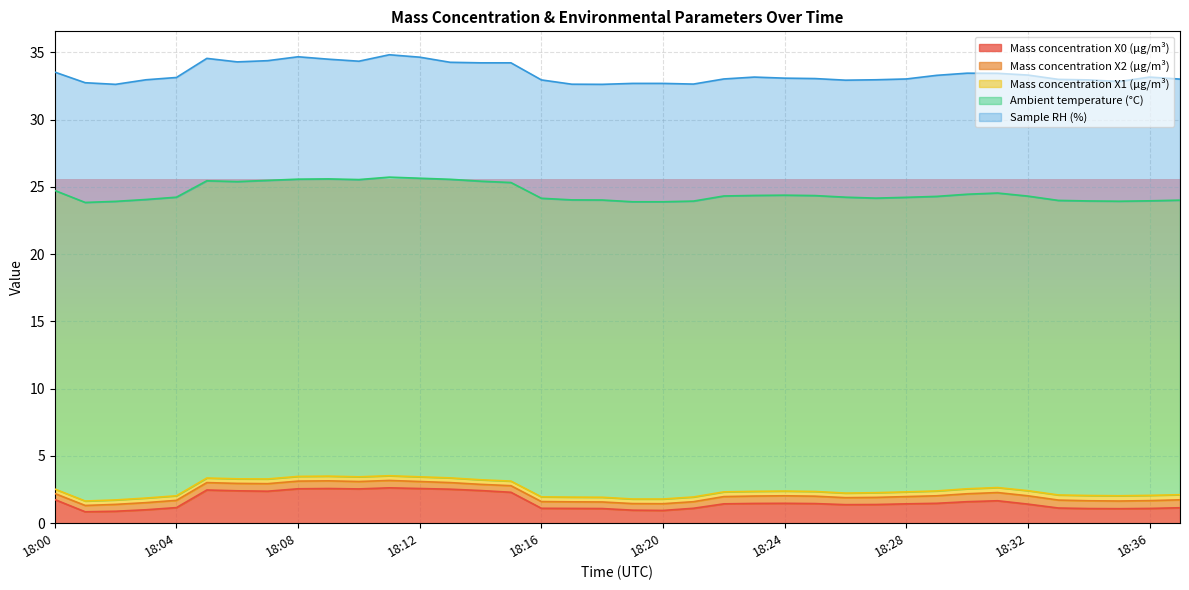

At which category is the sum across all series the highest?

18:11